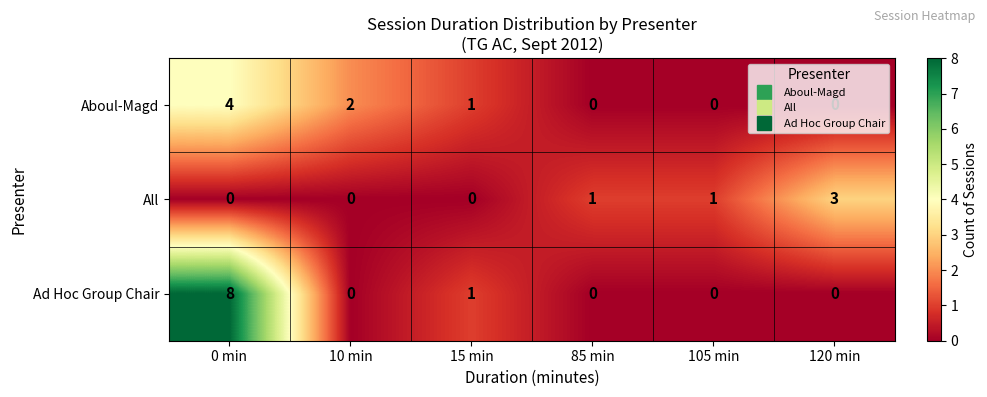

List the series in order of their peak value, lowest first.

All, Aboul-Magd, Ad Hoc Group Chair